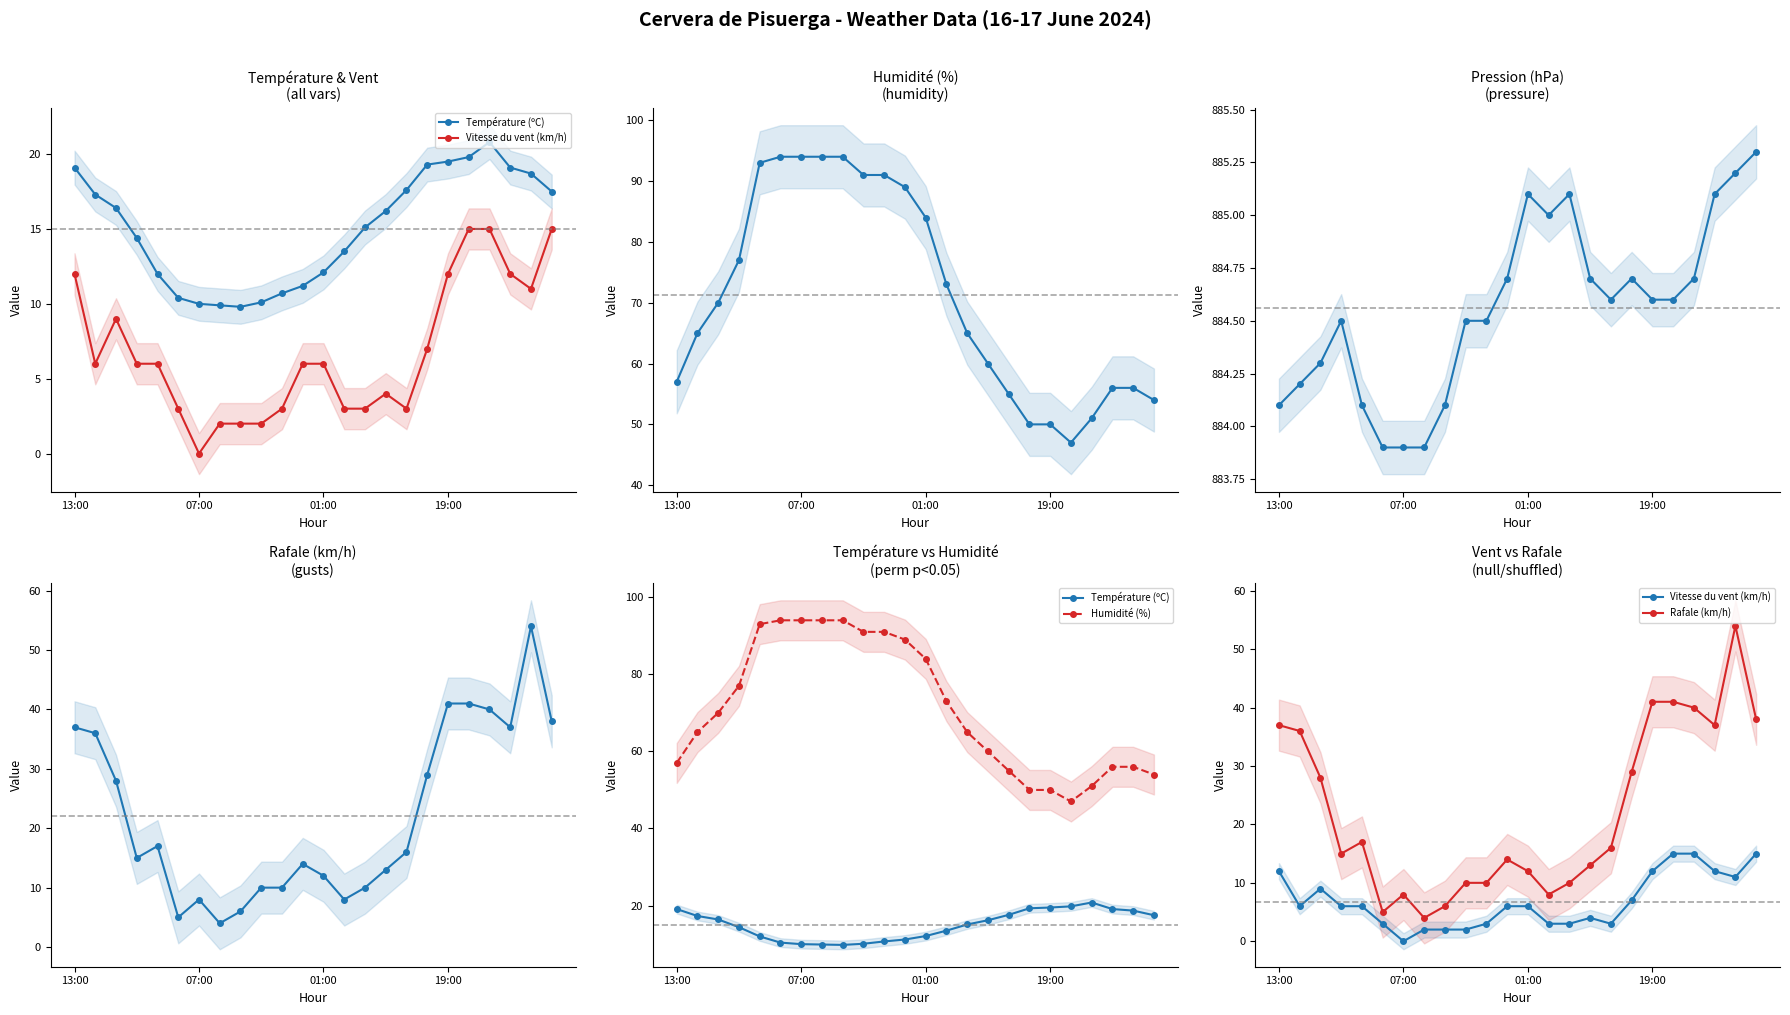

What is the sum of all Température (ºC) values?

360.5